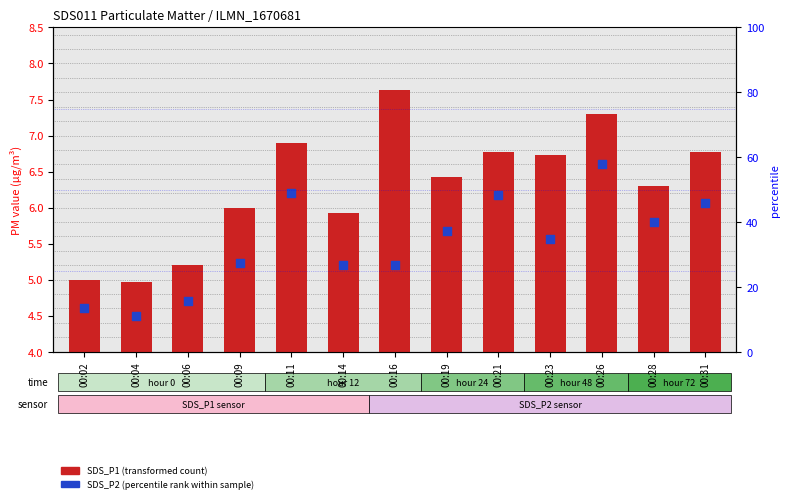

Is the value of SDS_P2 (percentile rank) at 00:09 greater than the value of SDS_P1 (transformed count) at 00:09?

Yes